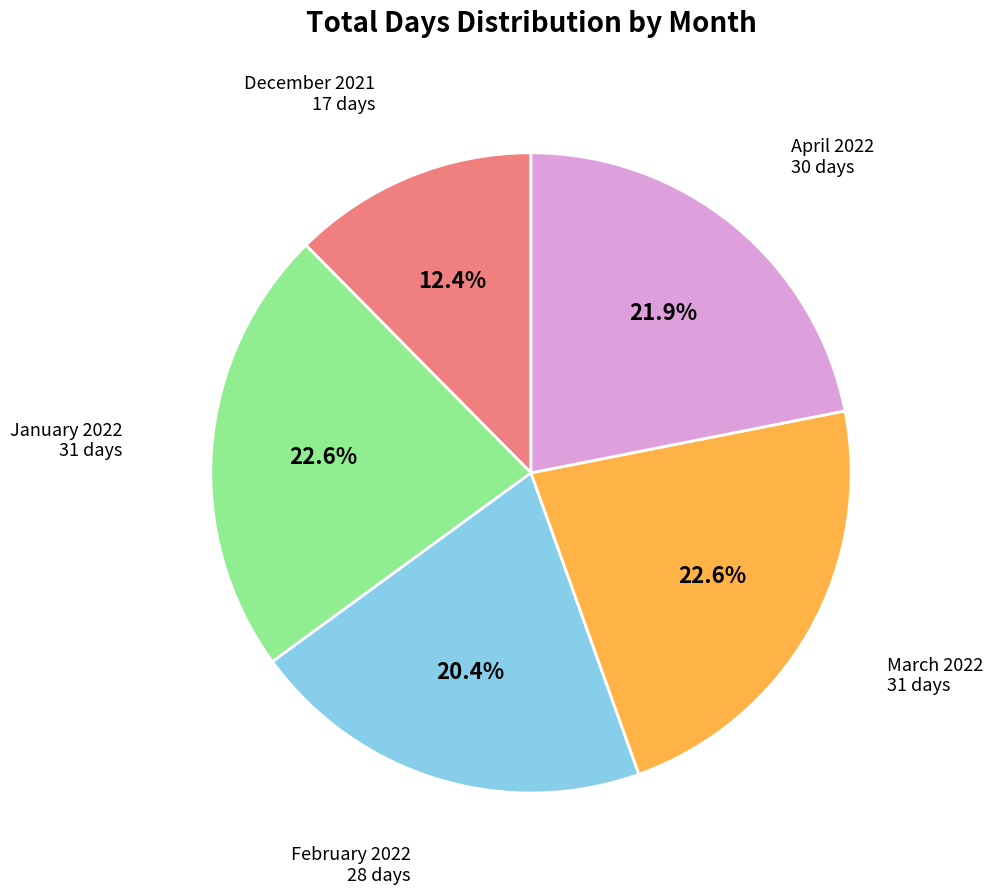

How many segments does this pie chart have?

5